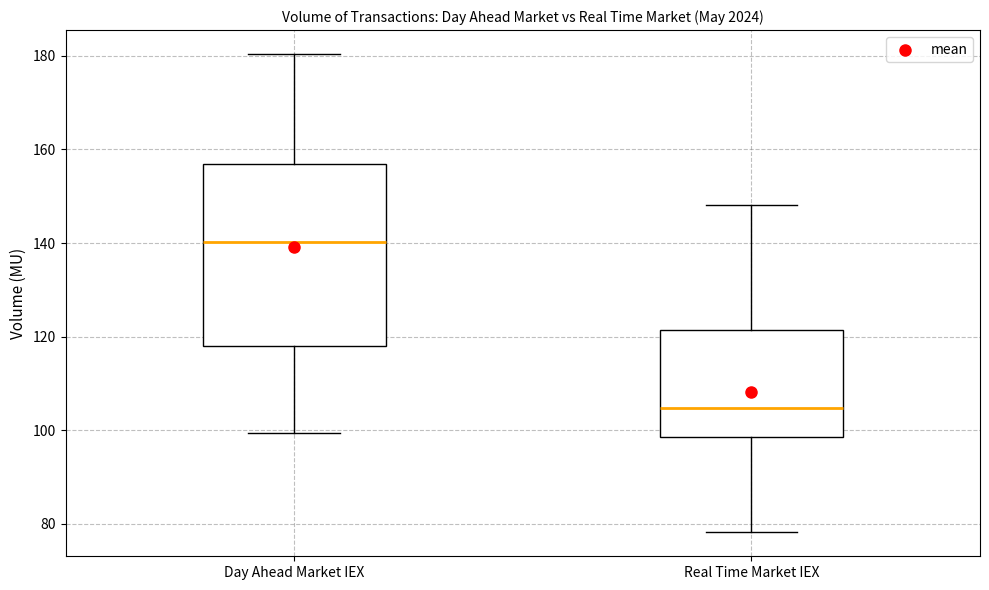

Reading left to right, read every box against the y-axis: the position of its median line, the range the box covers, and the ends of its whiskers. The values are not printed on the chart, so give them approximately, as read against the axis.

Day Ahead Market IEX: median 140, box 118 to 156, whiskers 100 to 180
Real Time Market IEX: median 104, box 98 to 122, whiskers 78 to 148